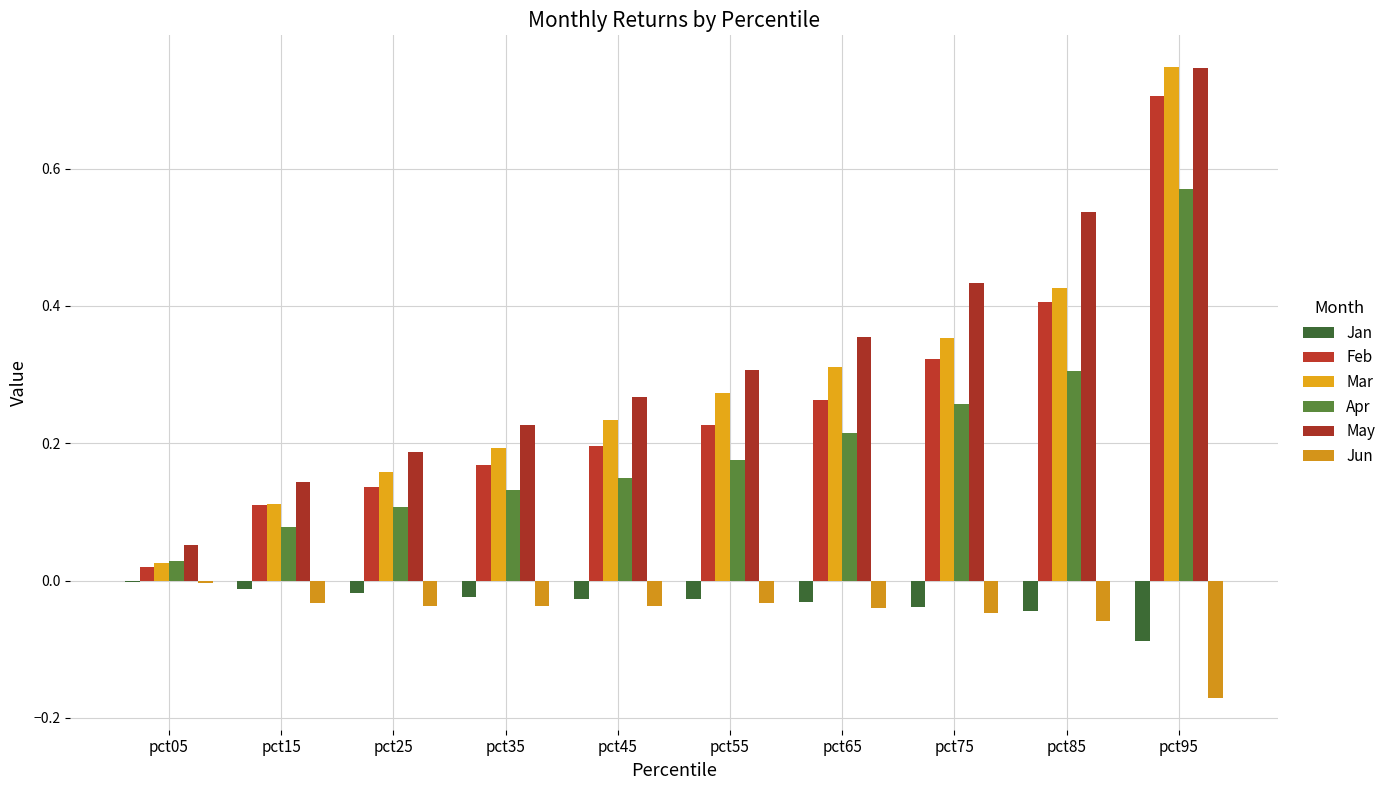

At pct95, list the series in order from smallest to largest.

Jun, Jan, Apr, Feb, May, Mar